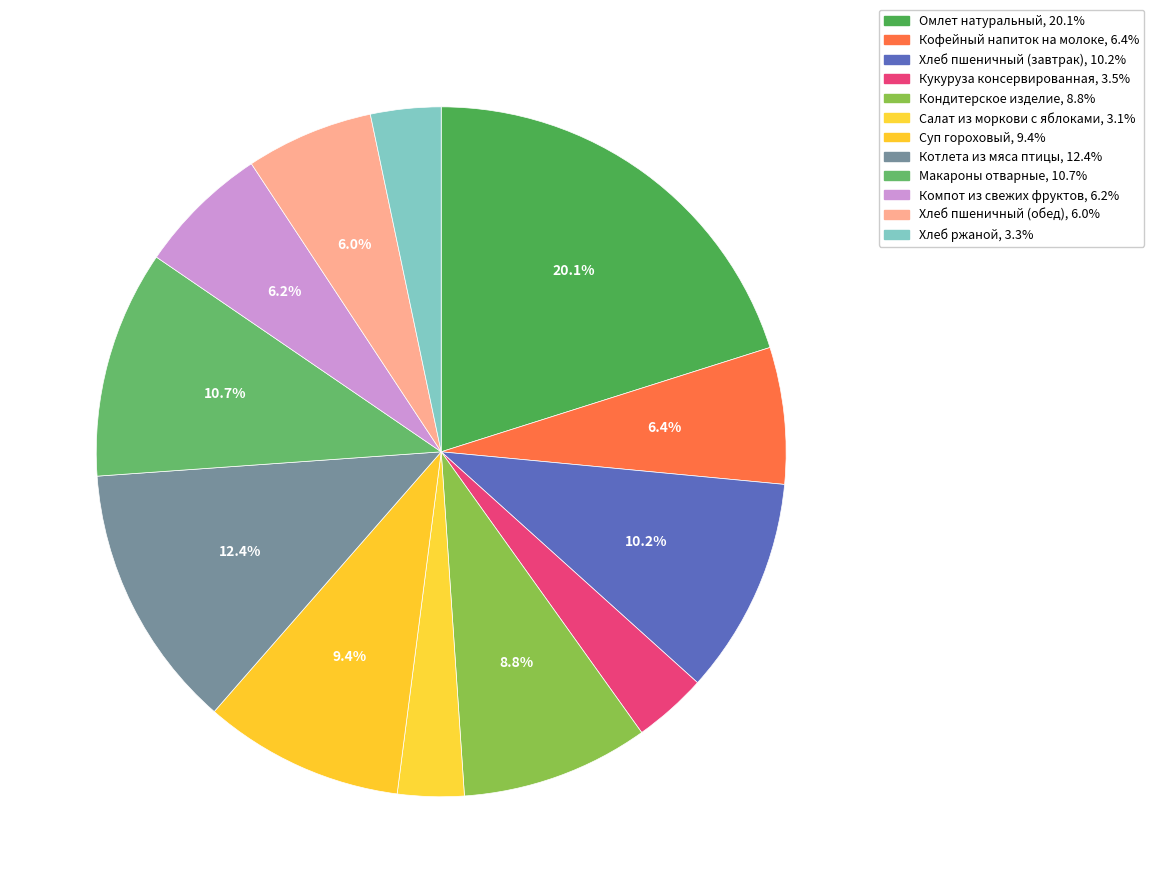

How much of the chart is everything except Кондитерское изделие?

91.2%